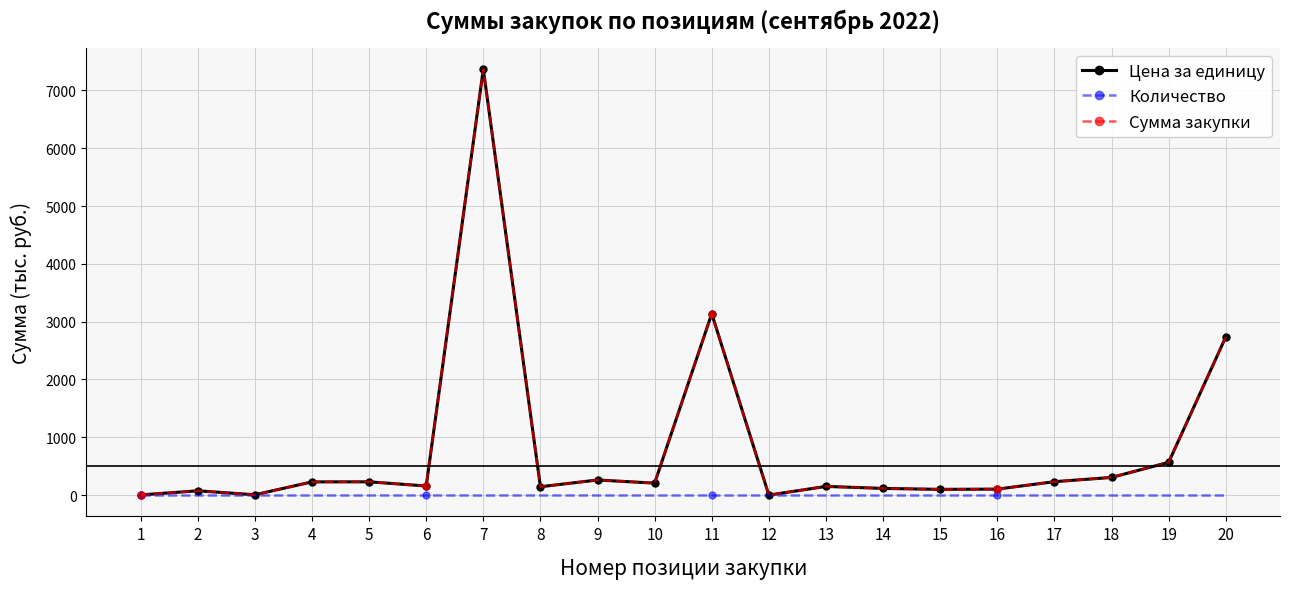

What is the value of the Цена за единицу point at the 14th from the left?

116.0